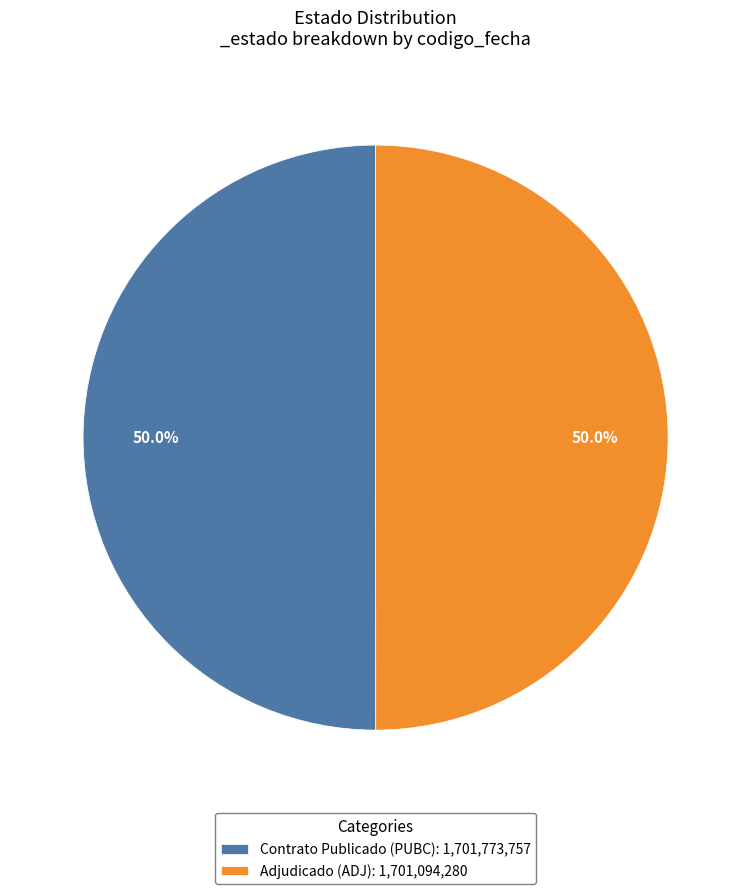

Approximately how many times larger is the value at Contrato Publicado (PUBC): 1,701,773,757 compared to Adjudicado (ADJ): 1,701,094,280?

1.0